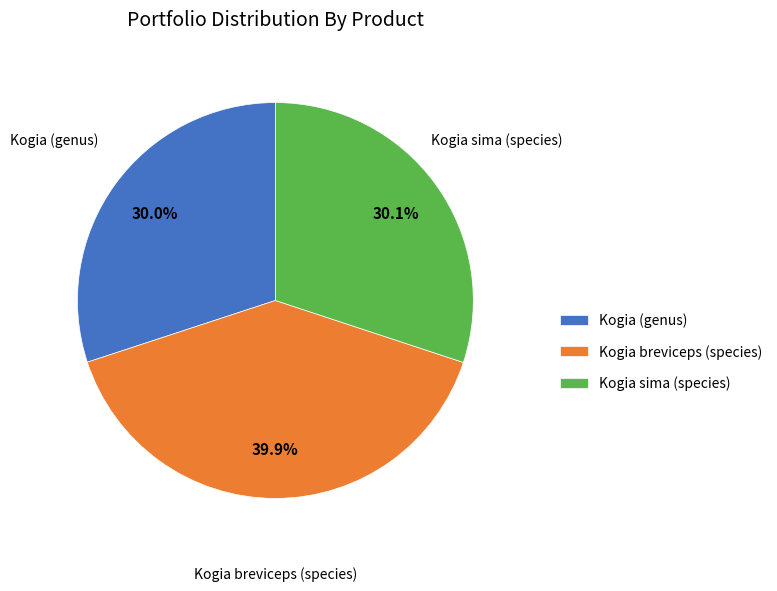

True or false: Kogia (genus) accounts for 17% of the total.

False